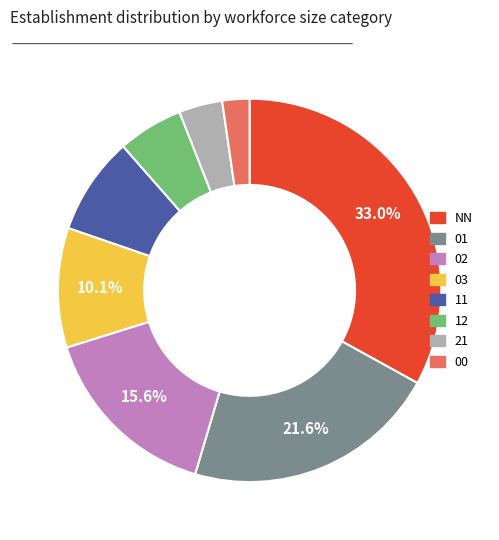

To the nearest percent, what is the average slice percentage?

12%